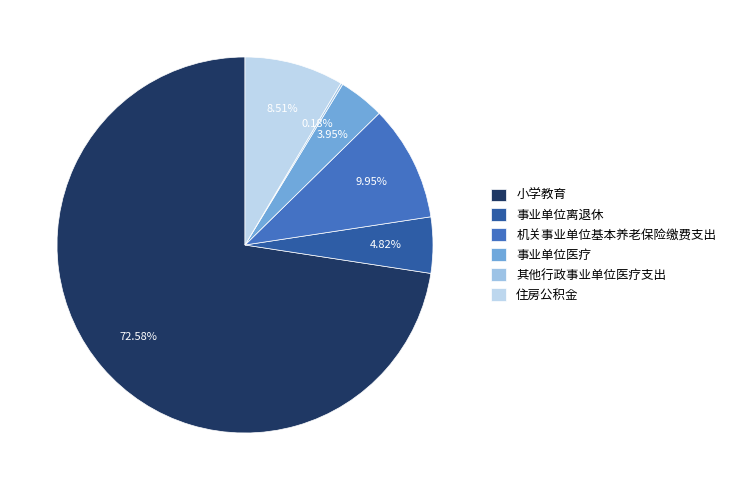

Rank the categories by value from highest to lowest.

小学教育, 机关事业单位基本养老保险缴费支出, 住房公积金, 事业单位离退休, 事业单位医疗, 其他行政事业单位医疗支出